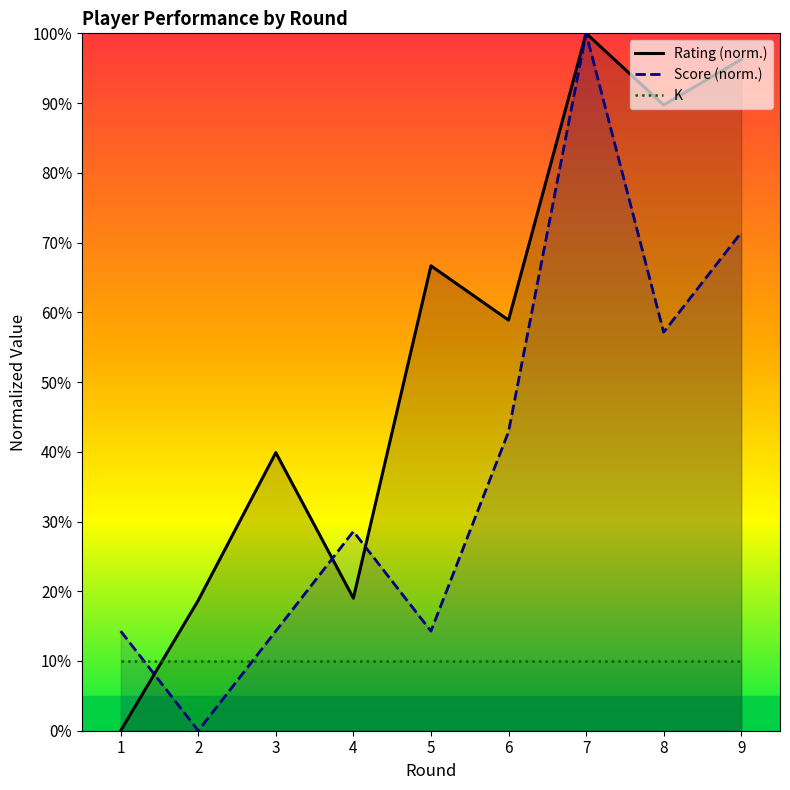

Which series has the largest range (max minus min)?

Rating